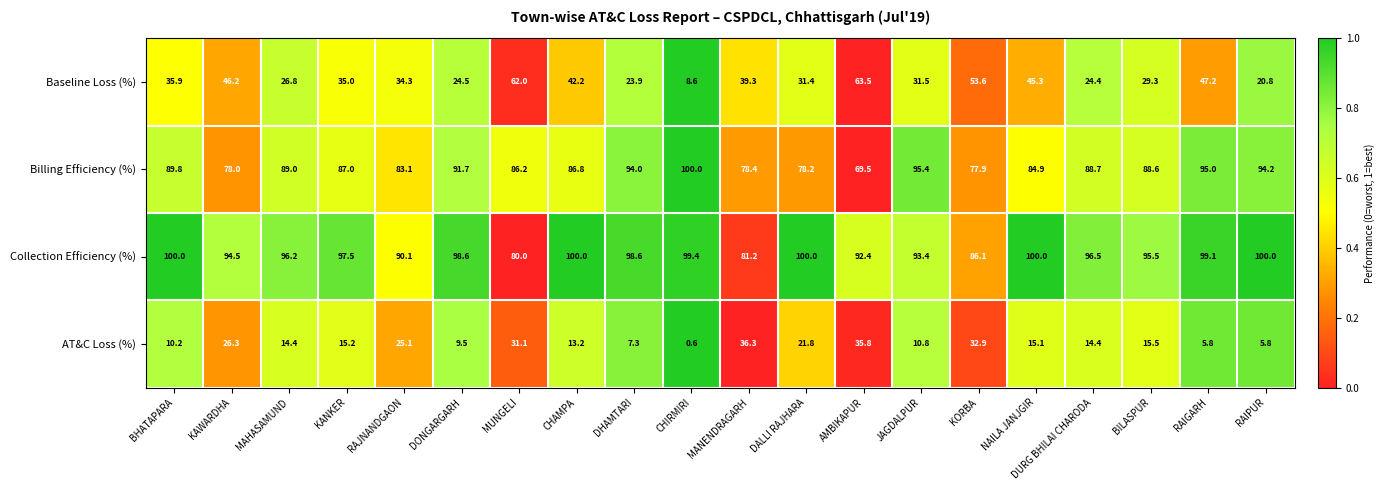

At MUNGELI, list the series in order from smallest to largest.

AT&C Loss (%), Baseline Loss (%), Collection Efficiency (%), Billing Efficiency (%)